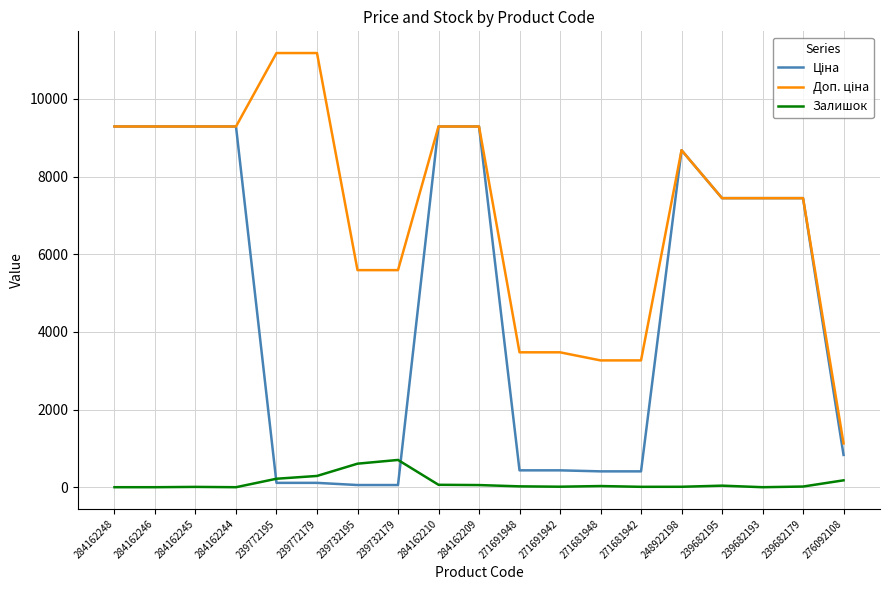

What is the maximum value shown in the chart?

11182.0